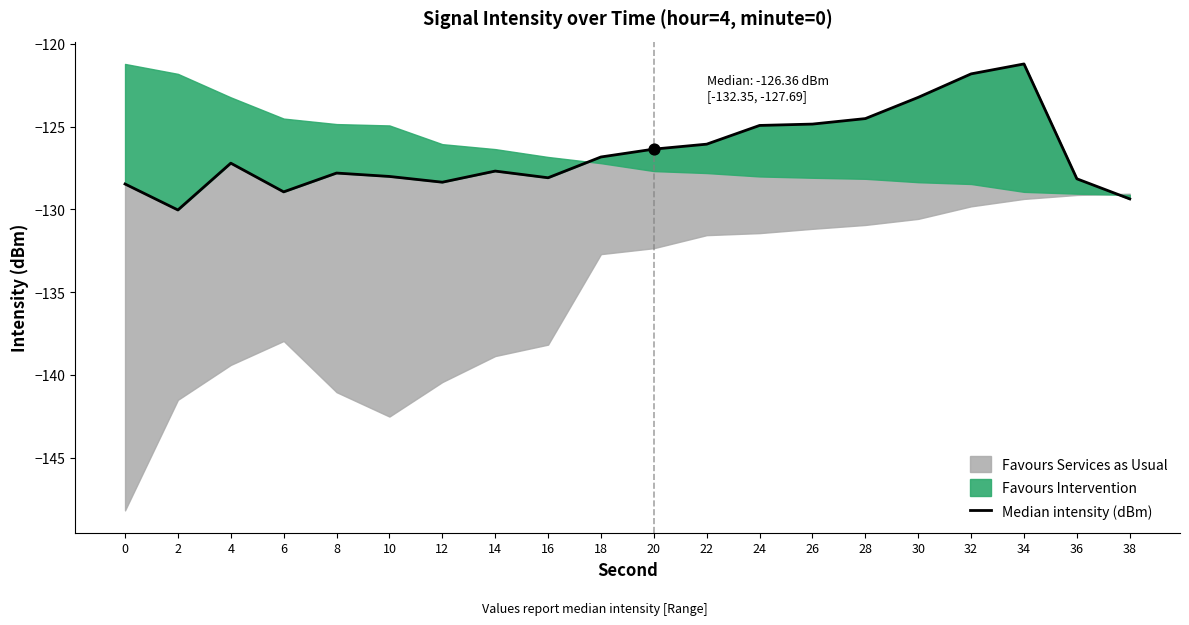

Which has a higher value, 4 or 22?

22